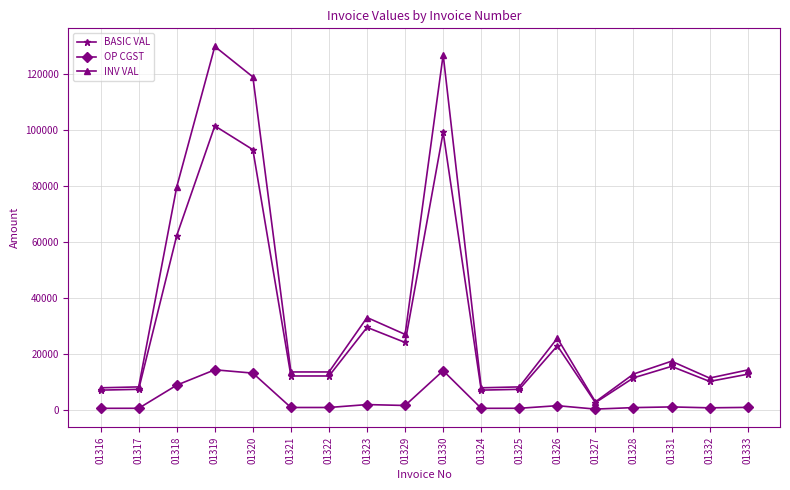

What is the difference between the second highest and second lowest values in the BASIC VAL series?

92064.4